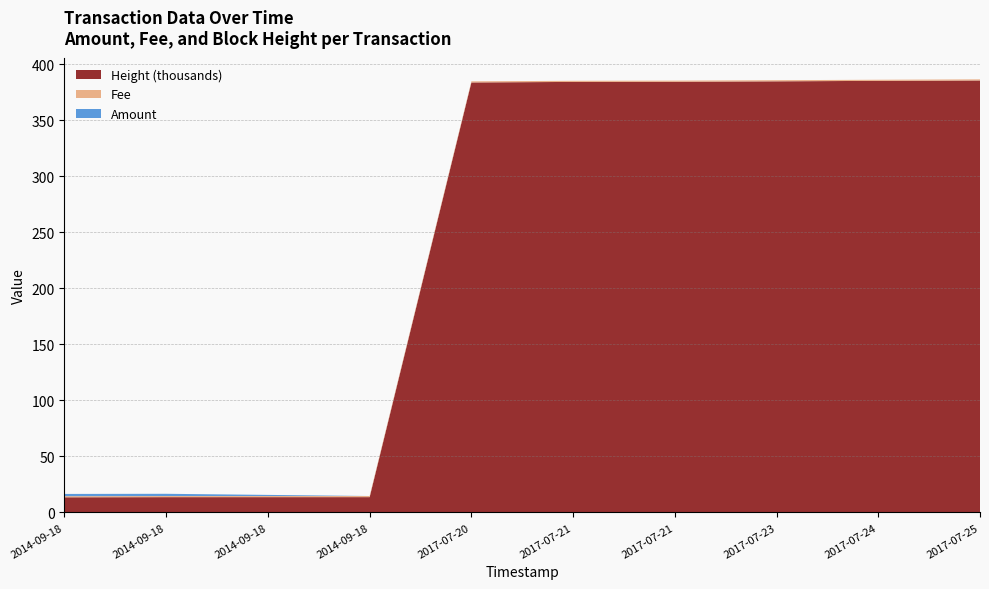

Reading left to right, list all the values displayed in this chart.

Amount: 2	2	1	0	0	0	0	0	0	0
Fee: 1	1	1	1	1	1	1	1	1	1
Height: 13564	13692	13699	13710	383680	384163	384310	384691	385105	385453